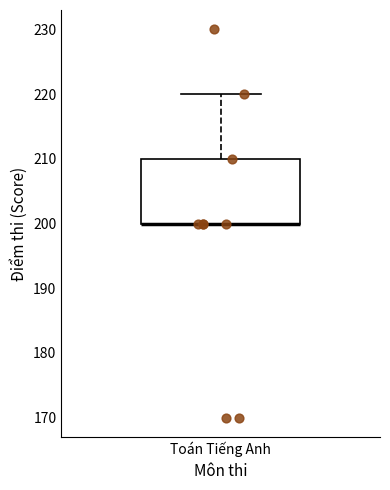

Read this box plot against the y-axis: the position of the median line, the range covered by the box, and the ends of both whiskers. The values are not printed on the chart, so give them approximately, as read against the axis.

median 200 (drawn on the box's lower edge), box 200 to 210, whiskers 200 to 220